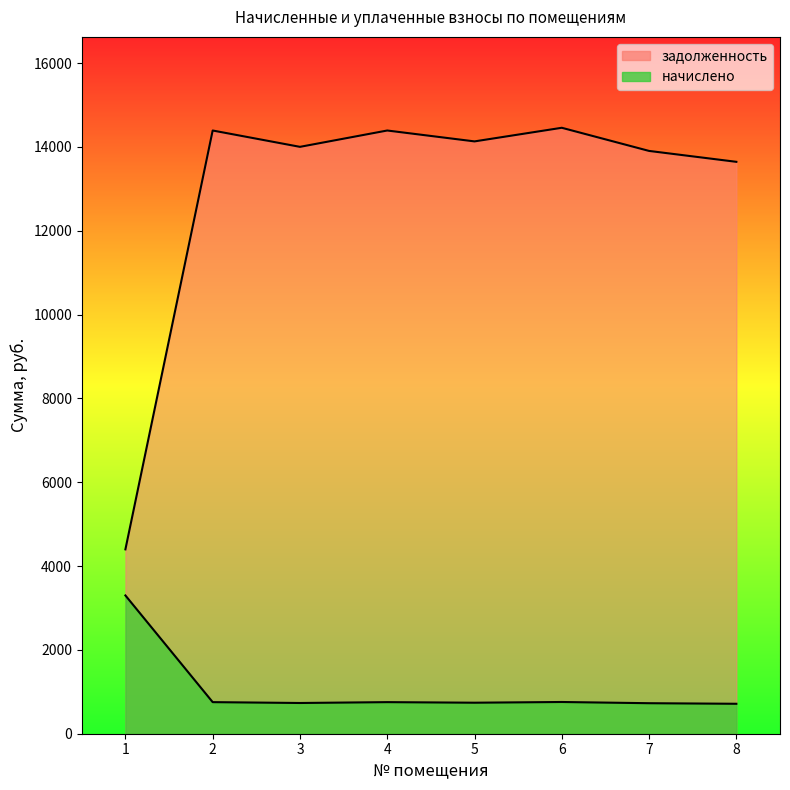

What is the maximum value for начислено?

3298.7